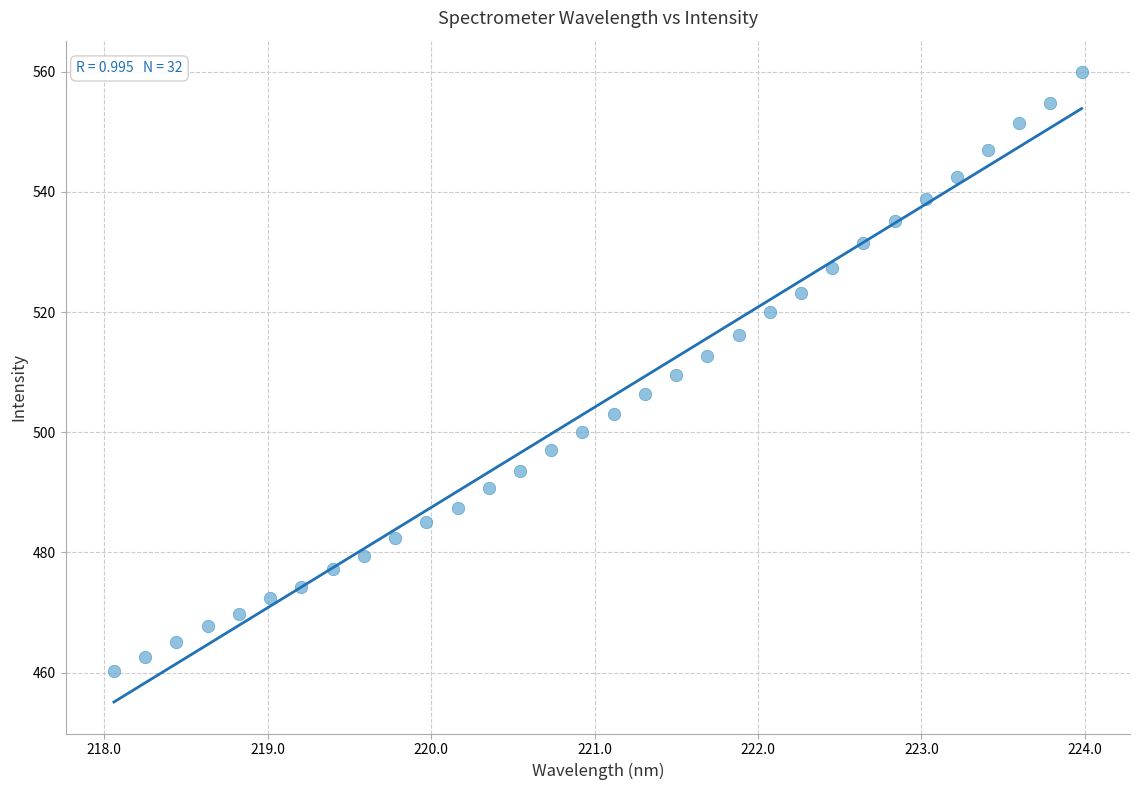

What is the range of X values (max minus min)?

5.9